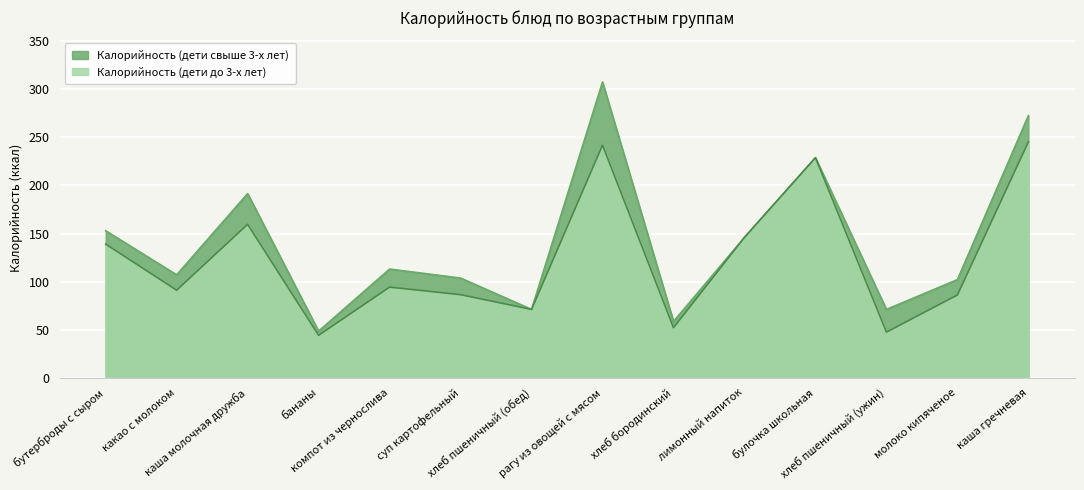

What is the label of the 12th point from the right?

каша молочная дружба